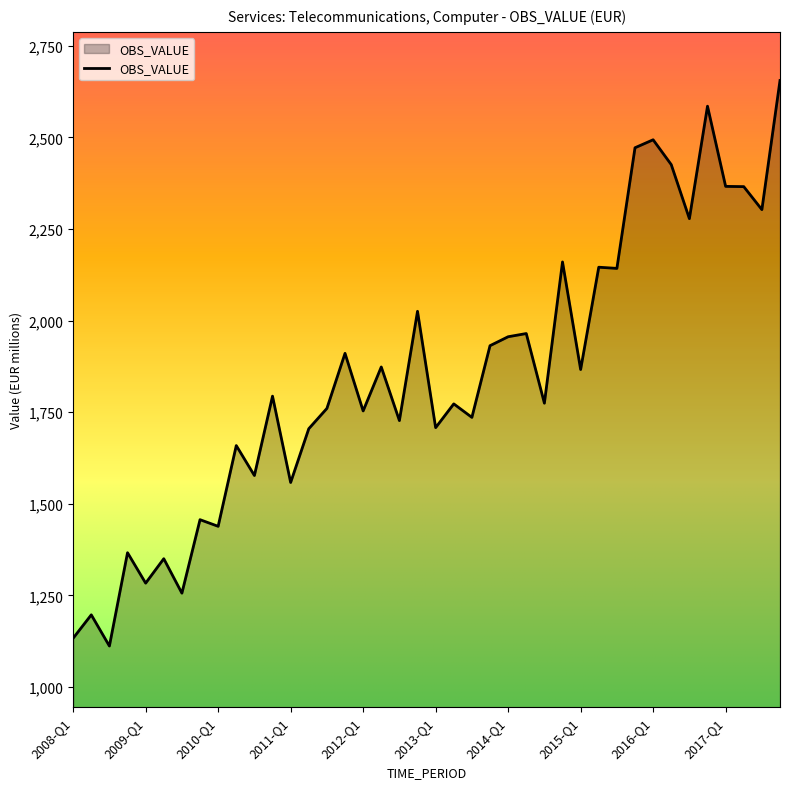

What is the difference between the maximum and minimum values?

1543.4